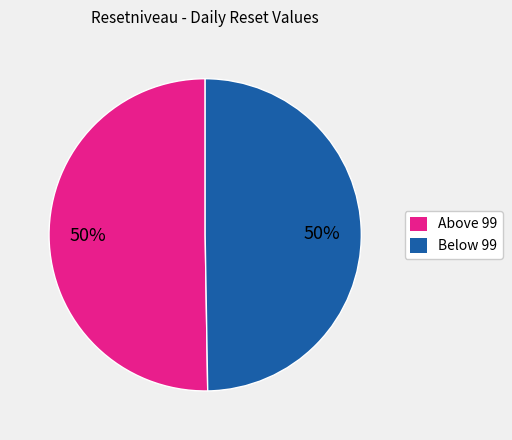

What is the ratio of the value at Below 99 to the value at Above 99?

1.0